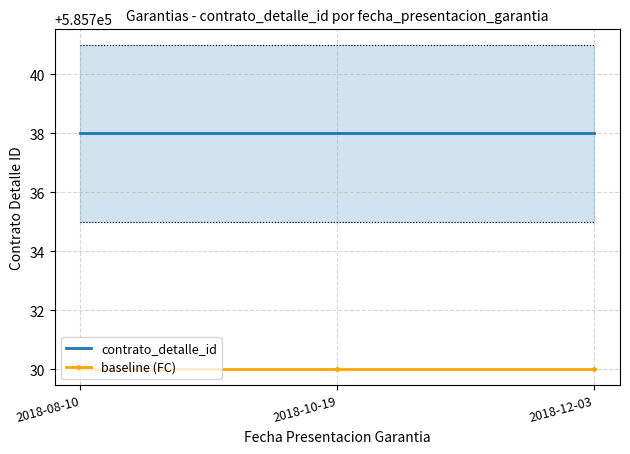

Reading left to right, transcribe all the data shown in this chart.

contrato_detalle_id: 585738	585738	585738
baseline (FC): 585730	585730	585730